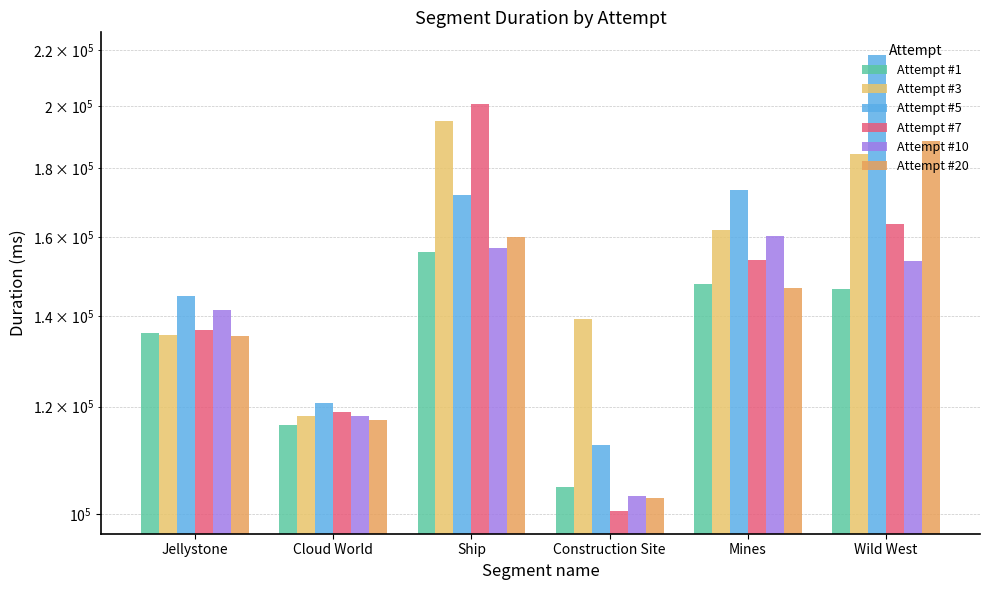

How many data points in Attempt #10 are above 153728?

2